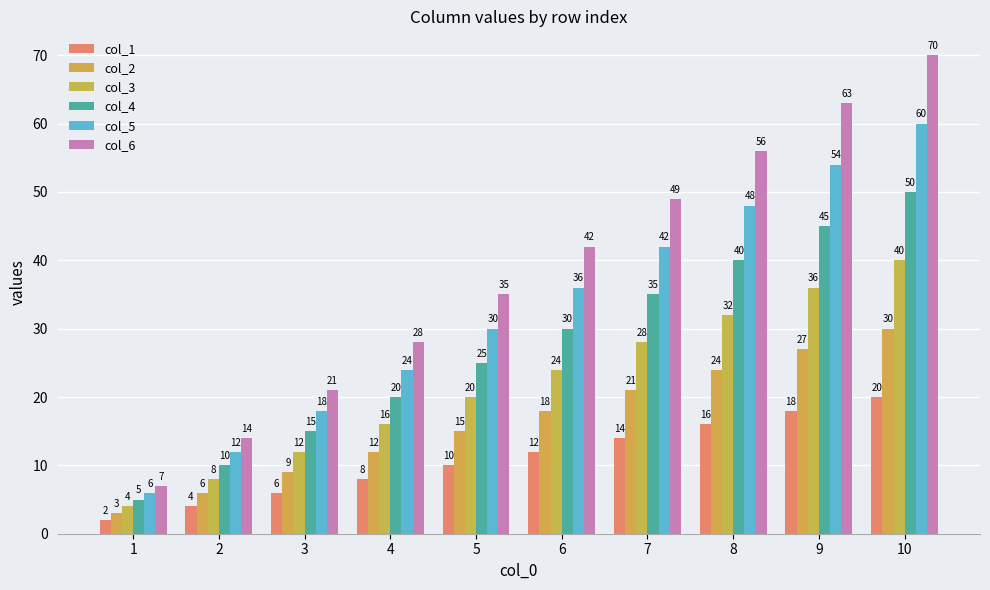

What is the difference between the col_6 values at 6 and 5?

7